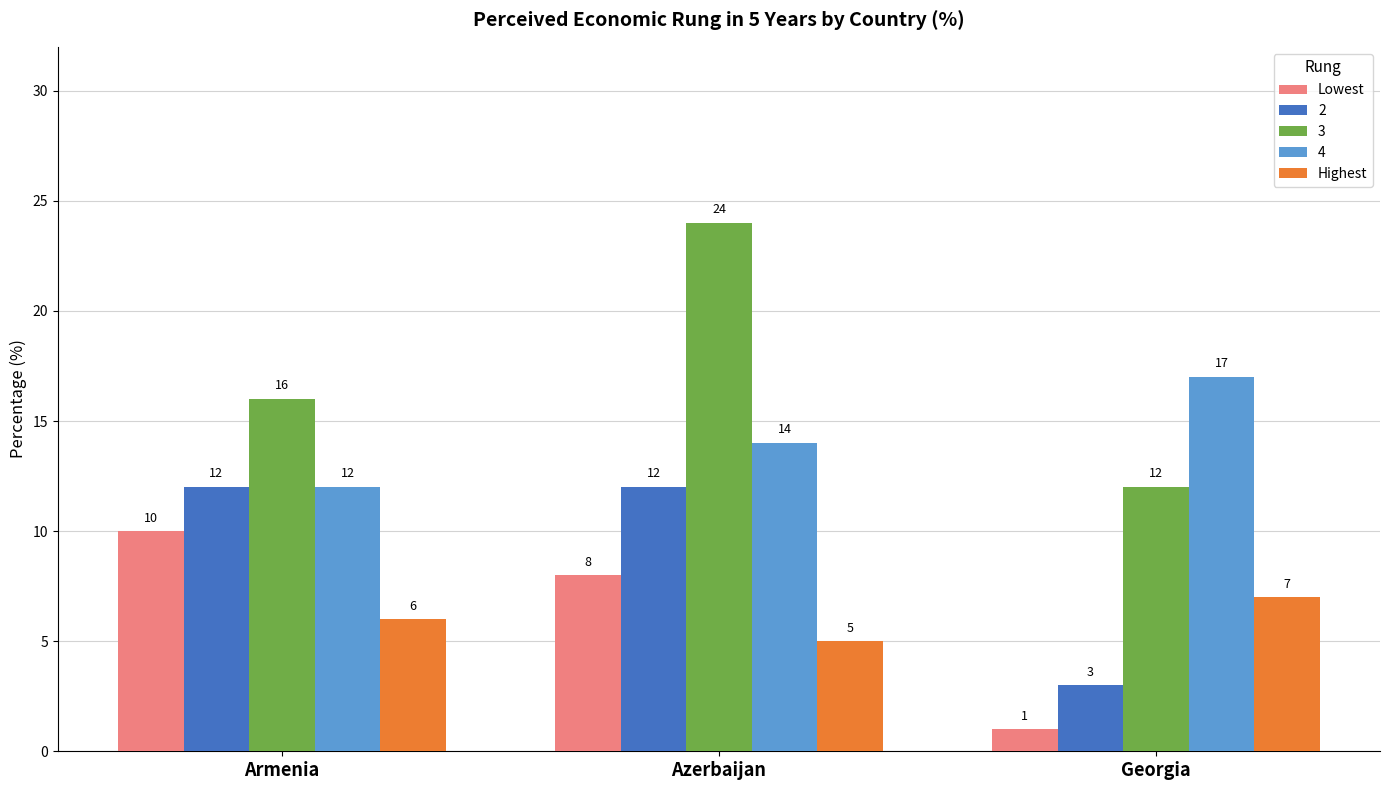

Count the Highest values in the range 5 to 7.

3